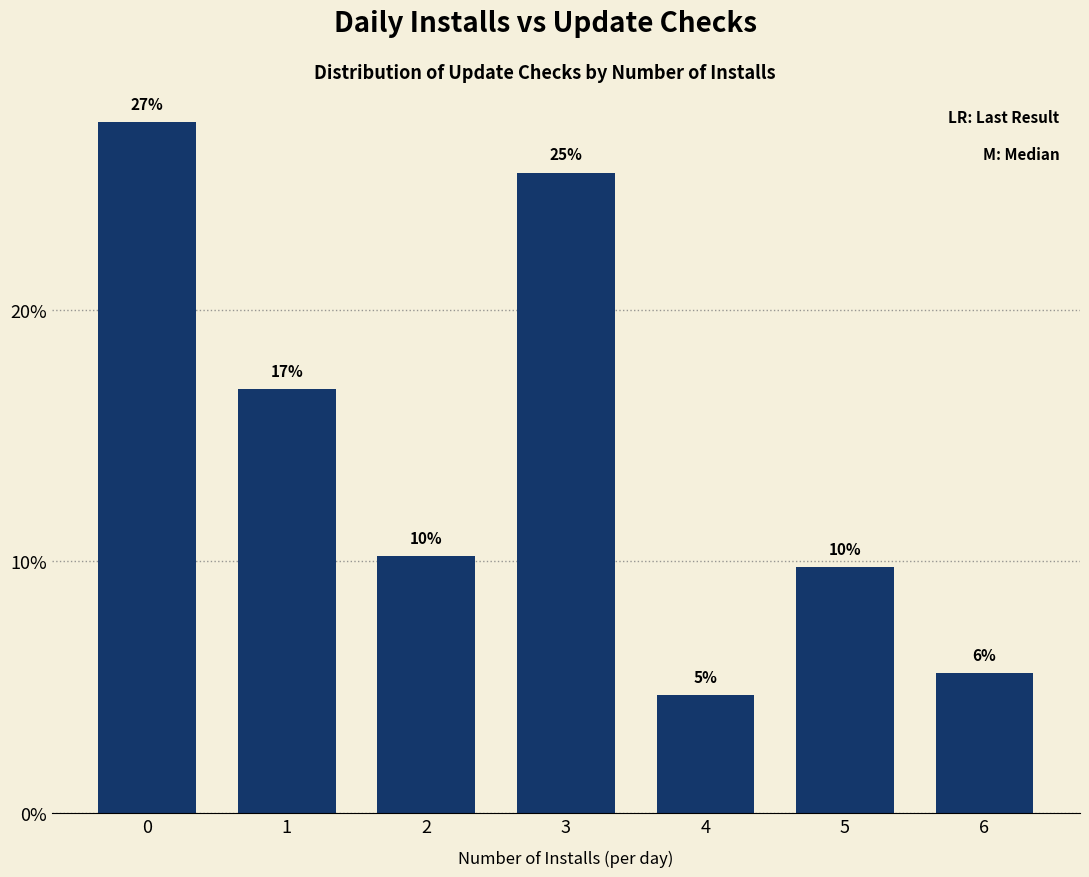

At which category does the chart reach its minimum across all series?

4